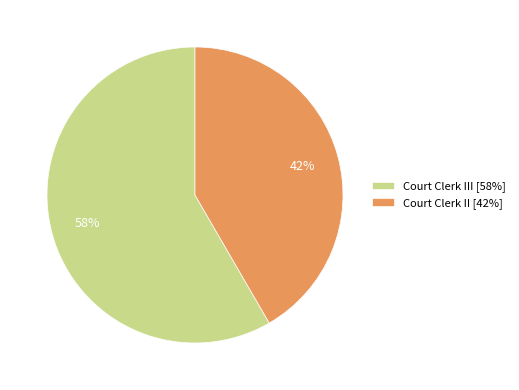

True or false: Court Clerk III [58%] accounts for 53% of the total.

False